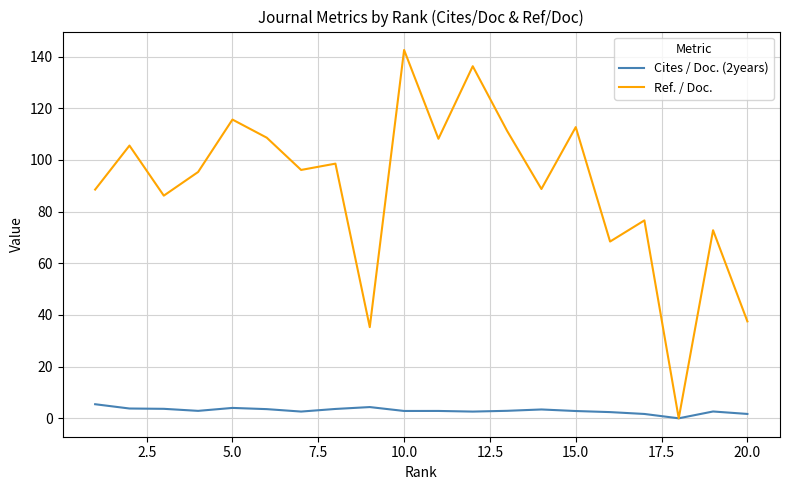

At how many categories does at least one series exceed 133?

2